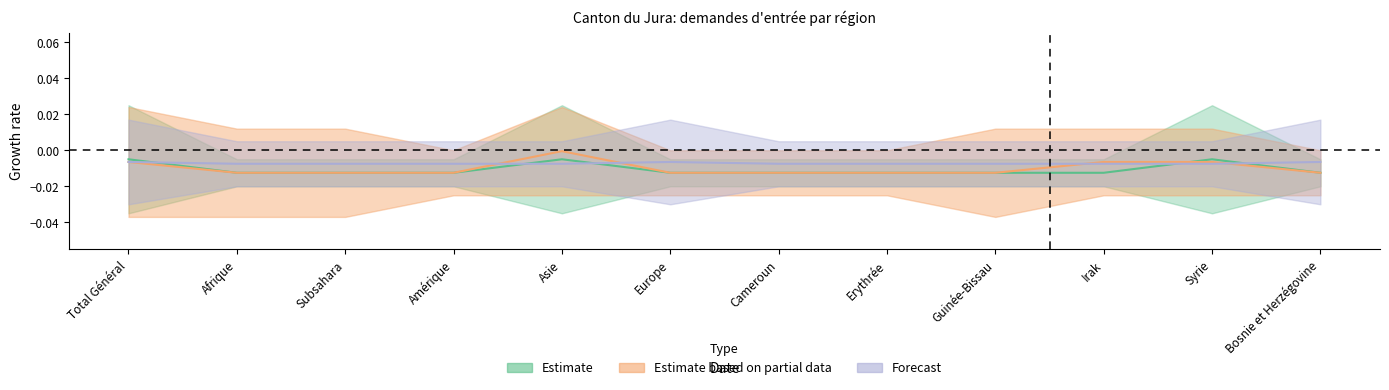

Rank the categories by Total des cas réglés value from highest to lowest.

Total Général, Asie, Syrie, Afrique, Subsahara, Amérique, Europe, Cameroun, Erythrée, Guinée-Bissau, Irak, Bosnie et Herzégovine